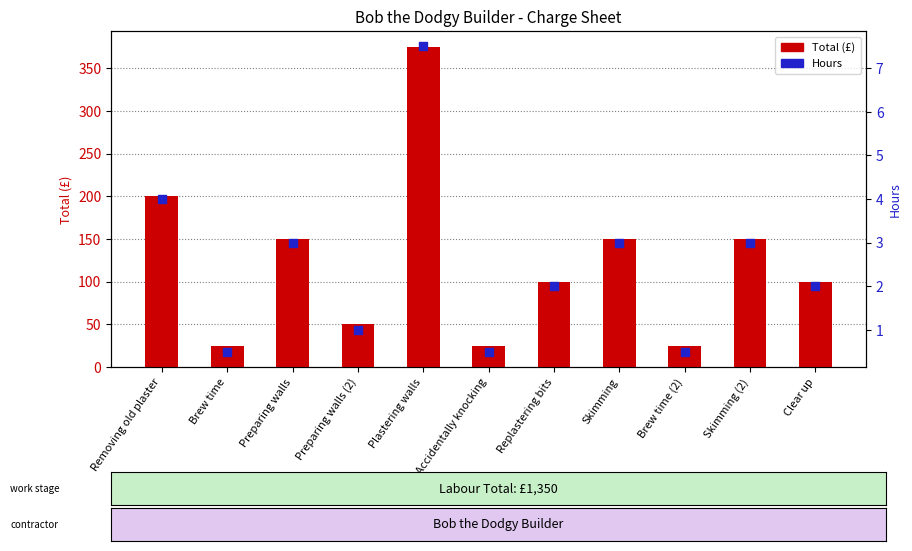

Is the value of Hours at Skimming (2) greater than the value of Total (£) at Preparing walls (2)?

No